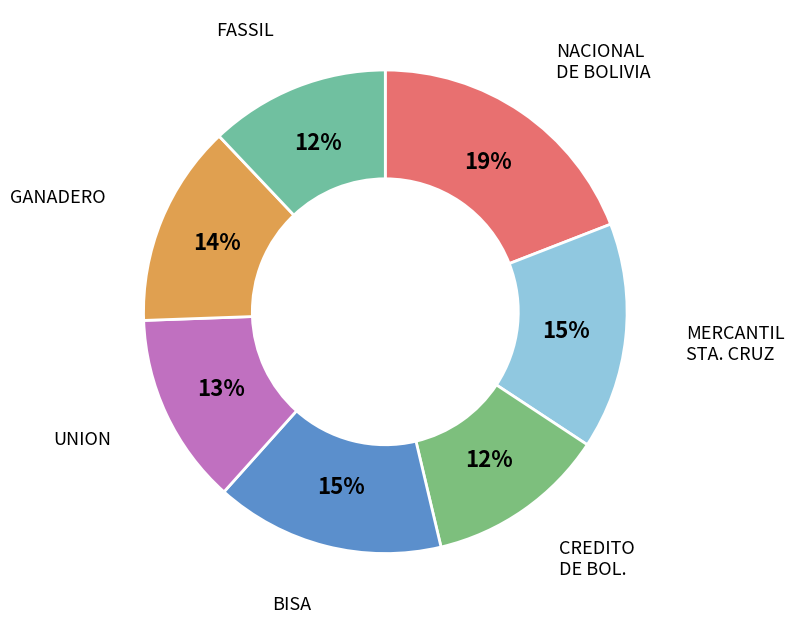

How many segments does this pie chart have?

7